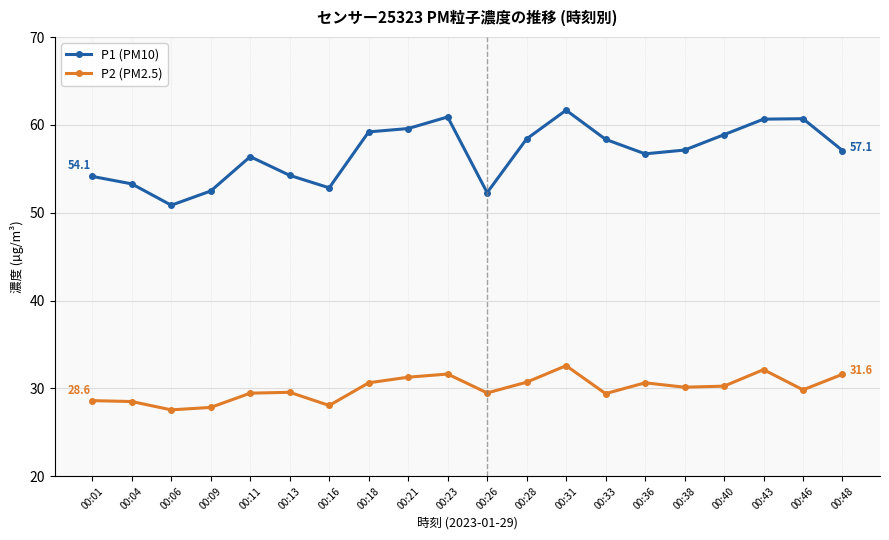

Which series has the largest range (max minus min)?

P1 (PM10)